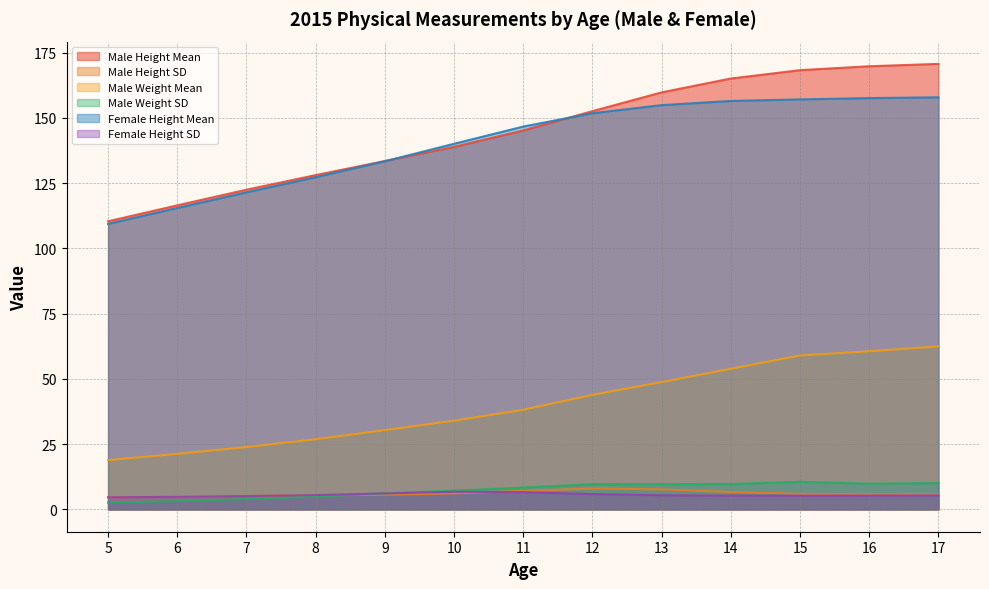

Count the number of categories in the chart.

13